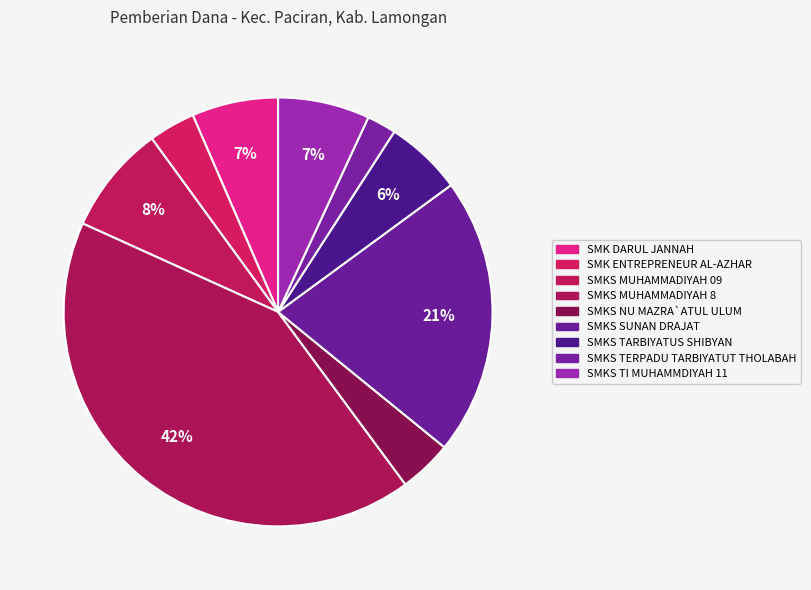

What is the largest slice in the pie chart?

SMKS MUHAMMADIYAH 8 PACIRAN